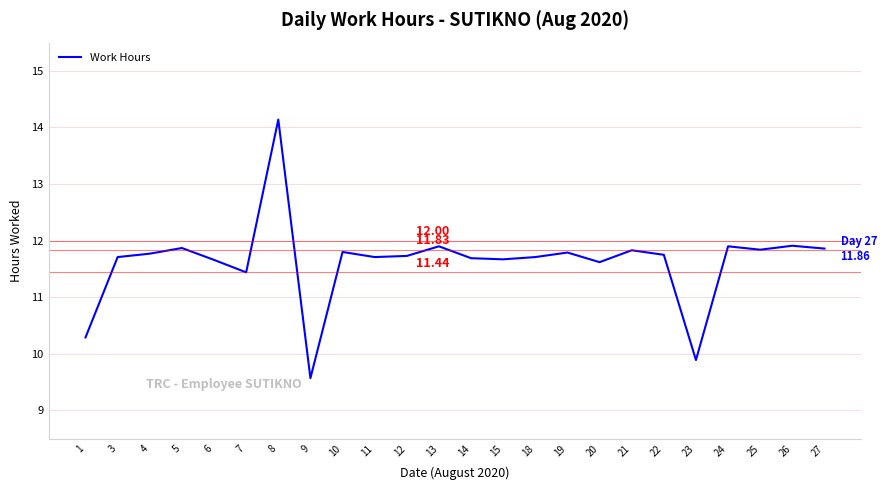

Where is the first local minimum?

7